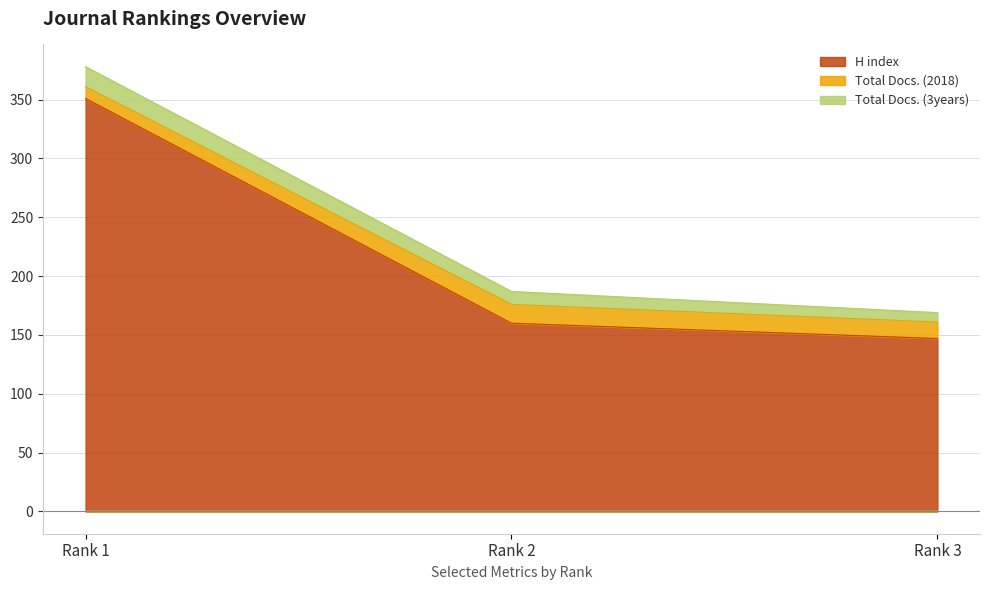

Reading right to left, transcribe all the data shown in this chart.

H index: Rank 3=147	Rank 2=160	Rank 1=351
Total Docs. (2018): Rank 3=14	Rank 2=16	Rank 1=10
Total Docs. (3years): Rank 3=8	Rank 2=11	Rank 1=17